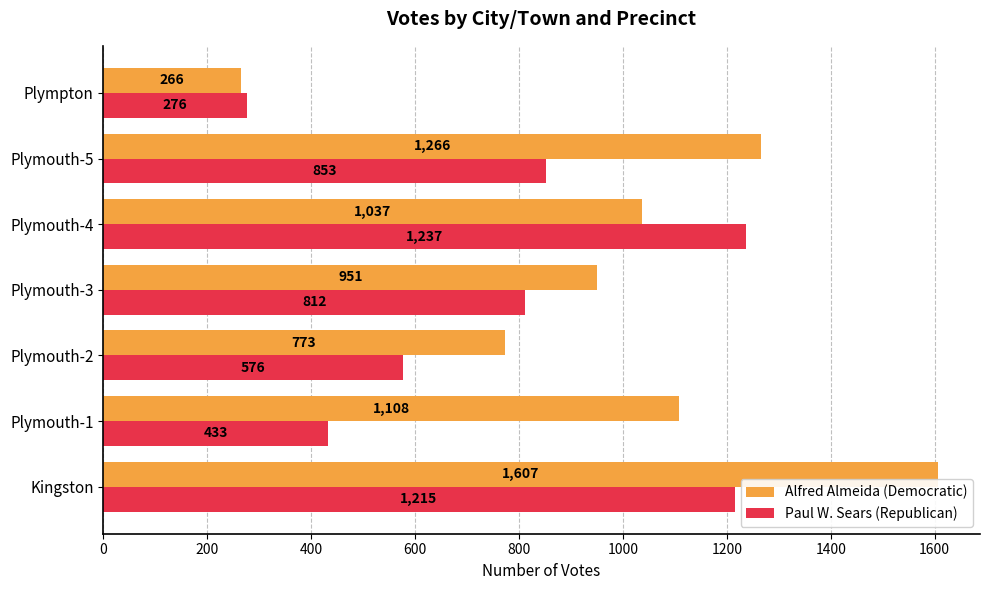

The value of Paul W. Sears (Republican) at Plymouth-1 is 433. True or false?

True